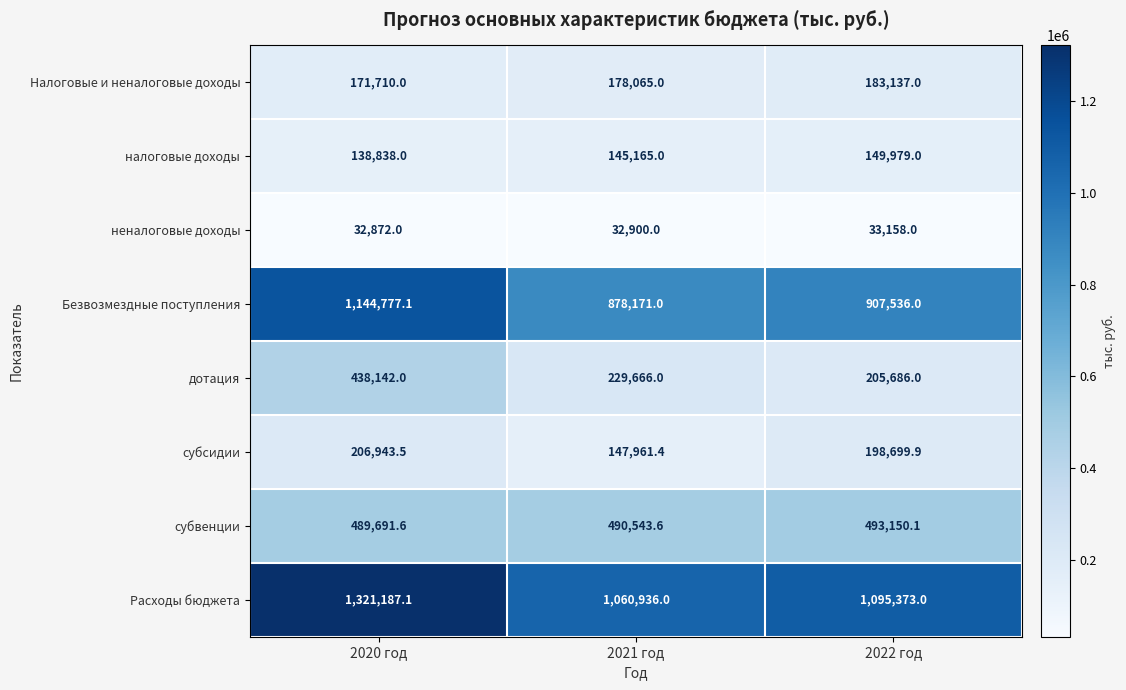

What is the difference between the Расходы бюджета values at 2021 год and 2022 год?

34437.0